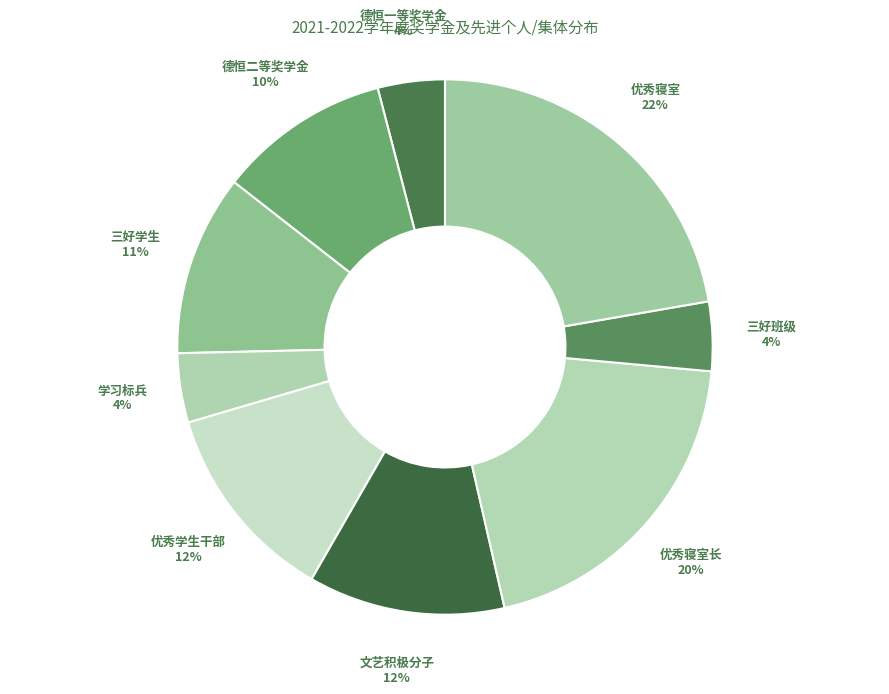

How many segments does this pie chart have?

9